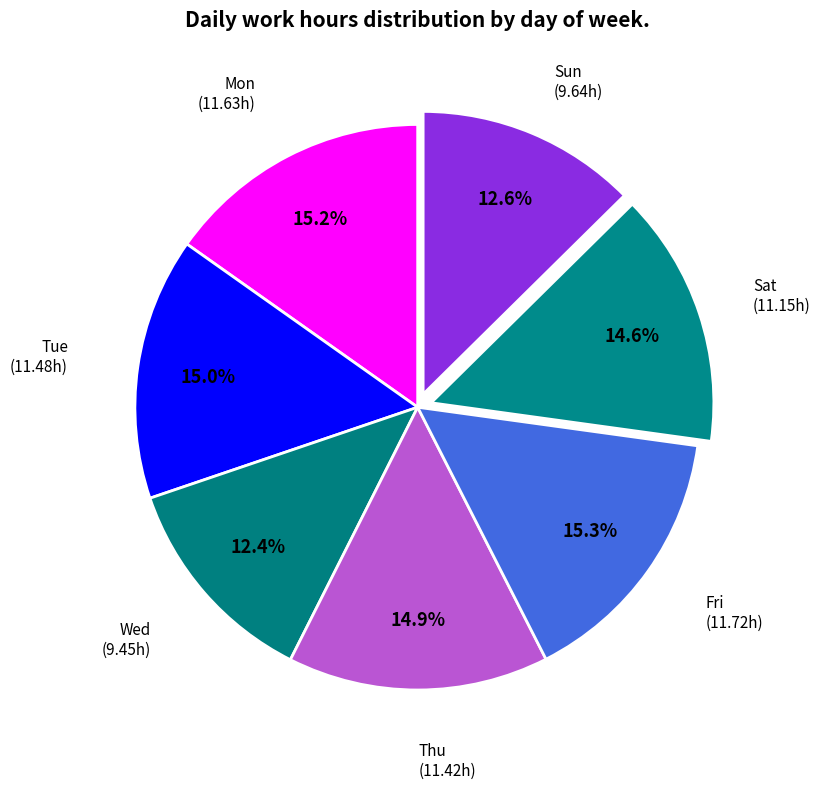

What percentage is the Sun slice, to the nearest percent?

13%